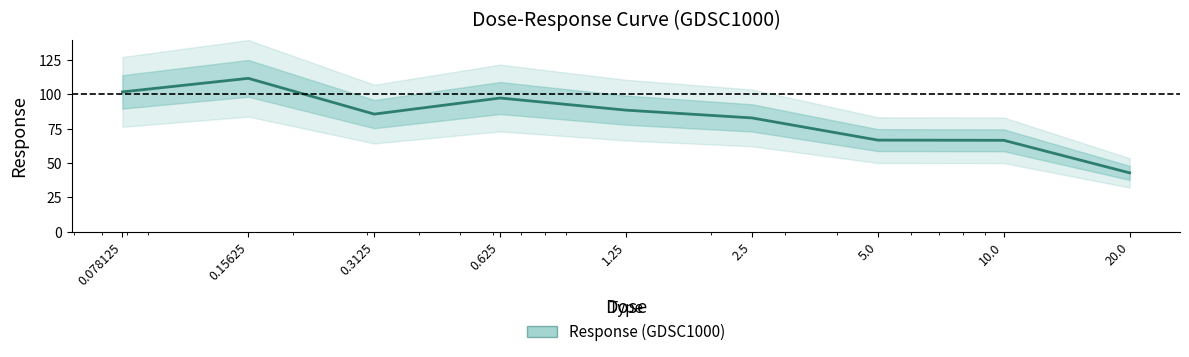

What position from the right is 0.3125?

7